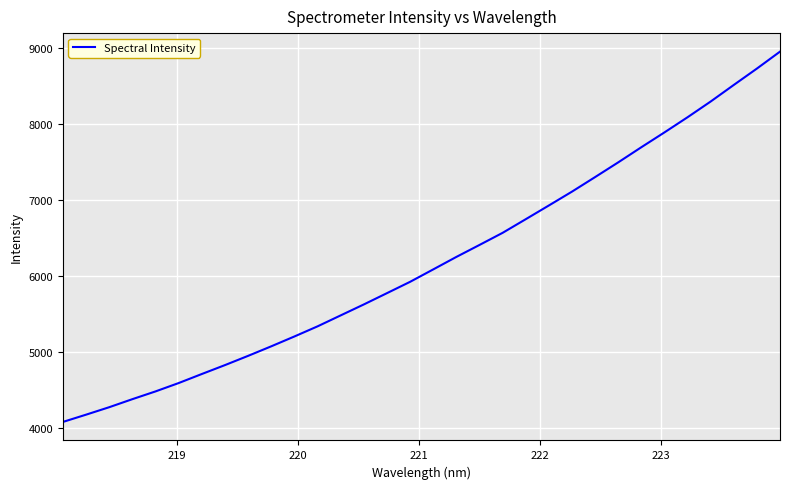

What is the minimum value shown in the chart?

4082.3